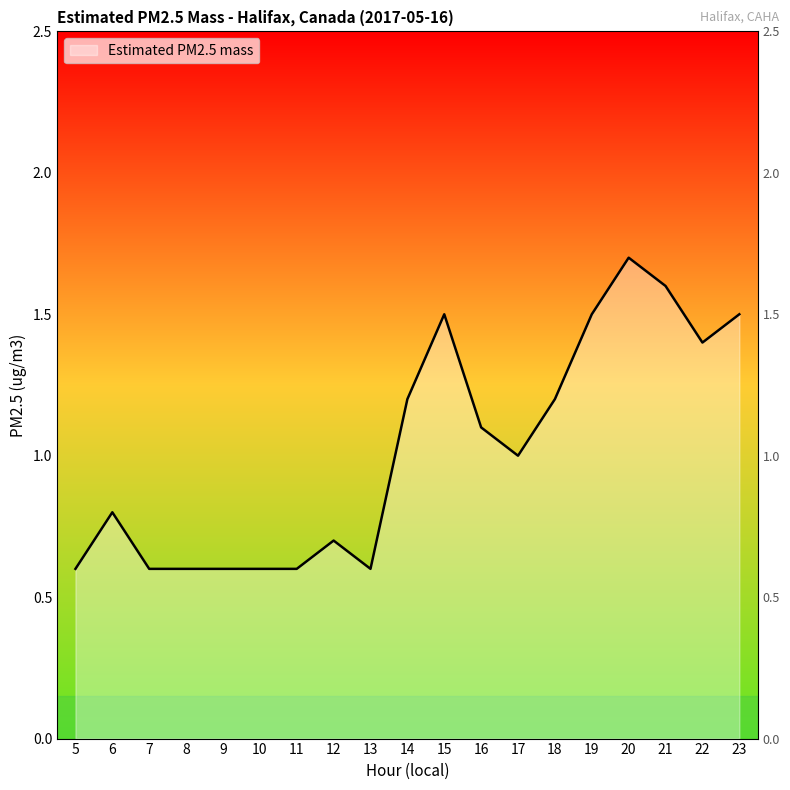

What is the difference between the values at 11 and 14?

0.6